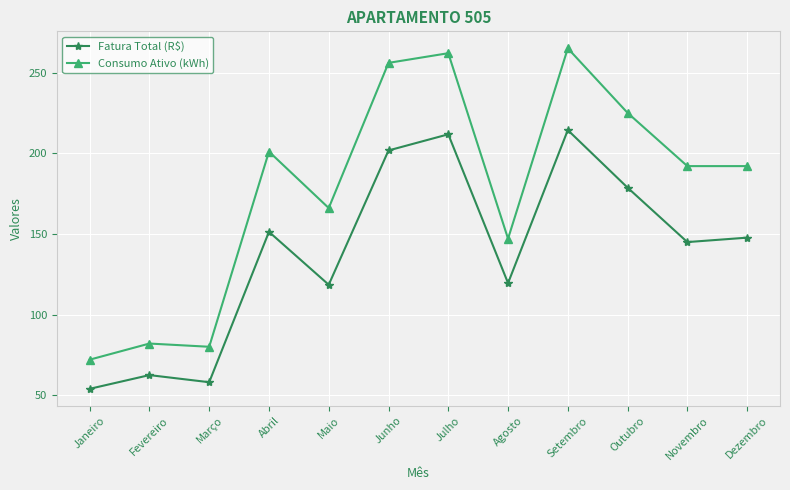

Reading left to right, extract all data points from this chart.

Fatura Total (R$): Janeiro=53.9	Fevereiro=62.4	Março=58.0	Abril=151.3	Maio=118.5	Junho=201.7	Julho=211.7	Agosto=119.5	Setembro=214.3	Outubro=178.7	Novembro=144.9	Dezembro=147.7
Consumo Ativo (kWh): Janeiro=72.0	Fevereiro=82.0	Março=80.0	Abril=201.0	Maio=166.0	Junho=256.0	Julho=262.0	Agosto=147.0	Setembro=265.0	Outubro=225.0	Novembro=192.0	Dezembro=192.0